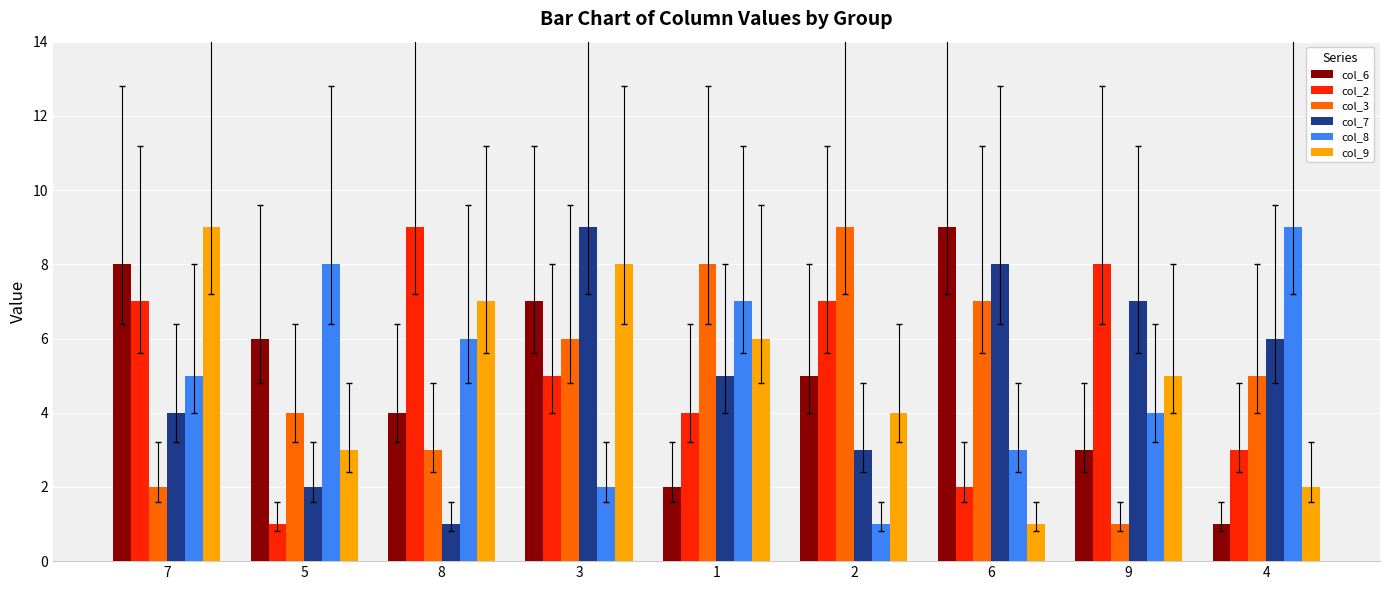

At which category is the sum across all series the highest?

3